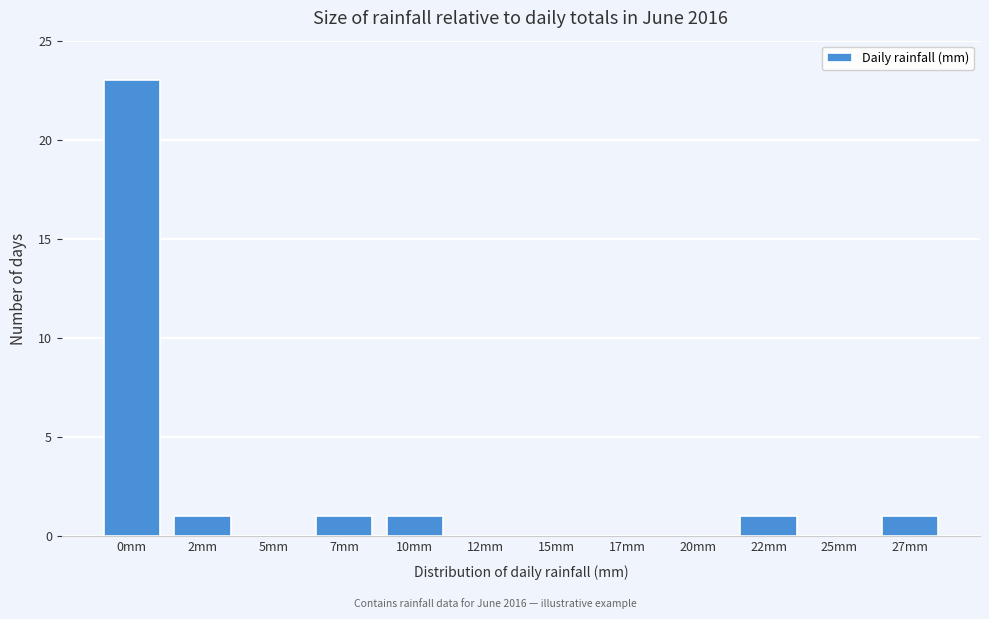

Reading left to right, extract all data points from this chart.

0mm=23	2mm=1	5mm=0	7mm=1	10mm=1	12mm=0	15mm=0	17mm=0	20mm=0	22mm=1	25mm=0	27mm=1